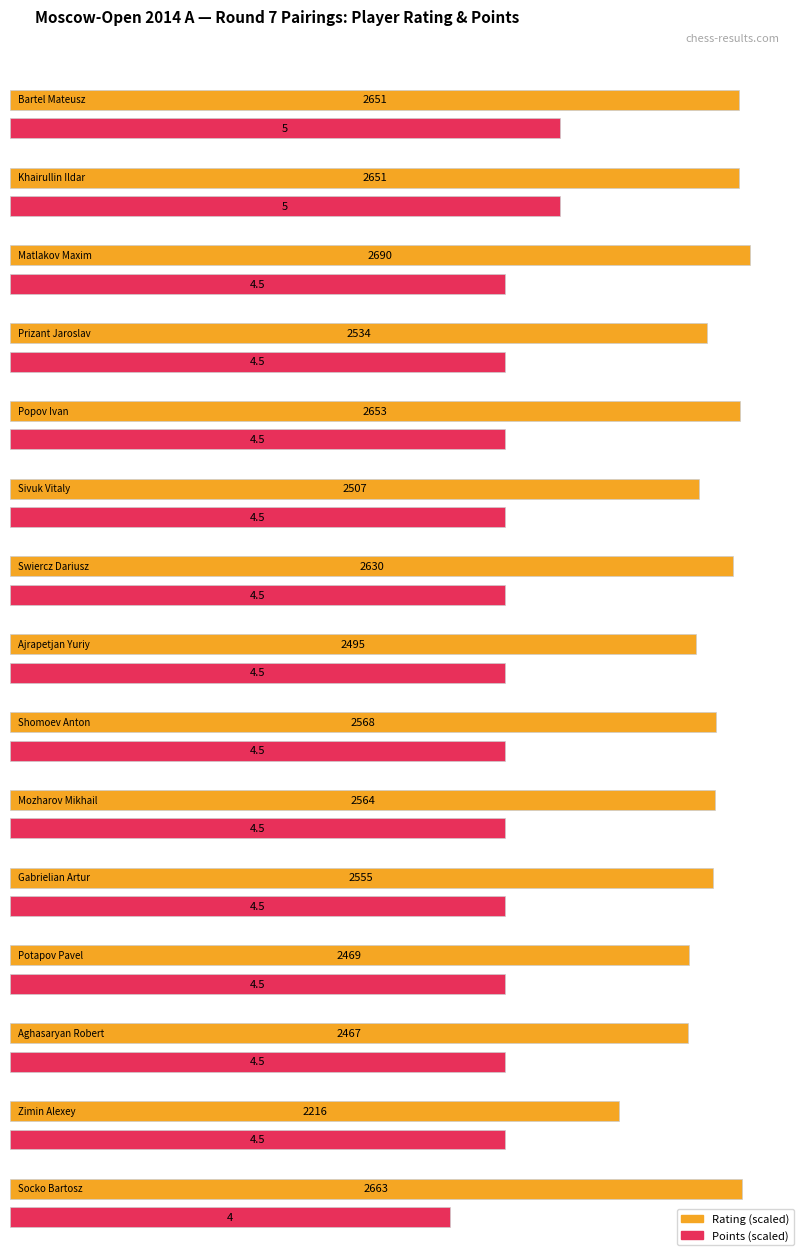

Reading left to right, list all the values displayed in this chart.

Rating: Bartel Mateusz=2651.0	Khairullin Ildar=2651.0	Matlakov Maxim=2690.0	Prizant Jaroslav=2534.0	Popov Ivan=2653.0	Sivuk Vitaly=2507.0	Swiercz Dariusz=2630.0	Ajrapetjan Yuriy=2495.0	Shomoev Anton=2568.0	Mozharov Mikhail=2564.0	Gabrielian Artur=2555.0	Potapov Pavel=2469.0	Aghasaryan Robert=2467.0	Zimin Alexey=2216.0	Socko Bartosz=2663.0
Points: Bartel Mateusz=5.0	Khairullin Ildar=5.0	Matlakov Maxim=4.5	Prizant Jaroslav=4.5	Popov Ivan=4.5	Sivuk Vitaly=4.5	Swiercz Dariusz=4.5	Ajrapetjan Yuriy=4.5	Shomoev Anton=4.5	Mozharov Mikhail=4.5	Gabrielian Artur=4.5	Potapov Pavel=4.5	Aghasaryan Robert=4.5	Zimin Alexey=4.5	Socko Bartosz=4.0